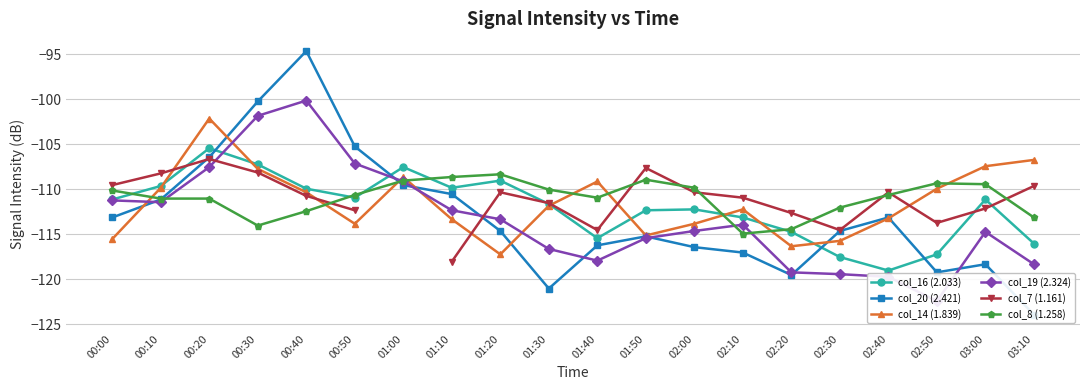

How many intersections are there between col_14 (1.839) and col_19 (2.324)?

5